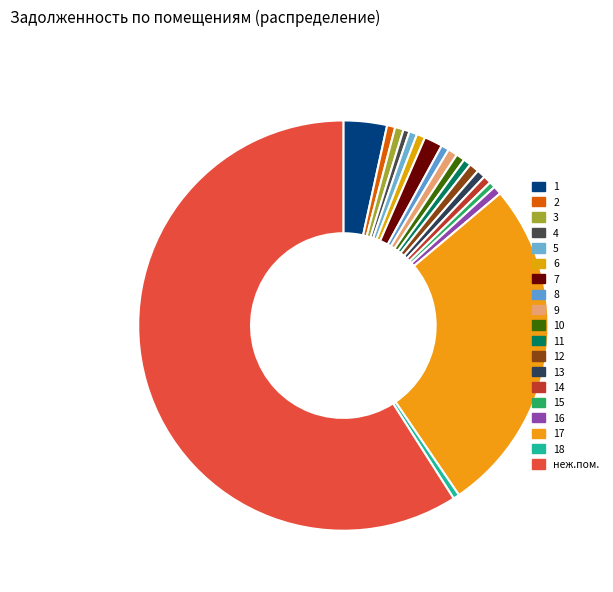

How many segments does this pie chart have?

19